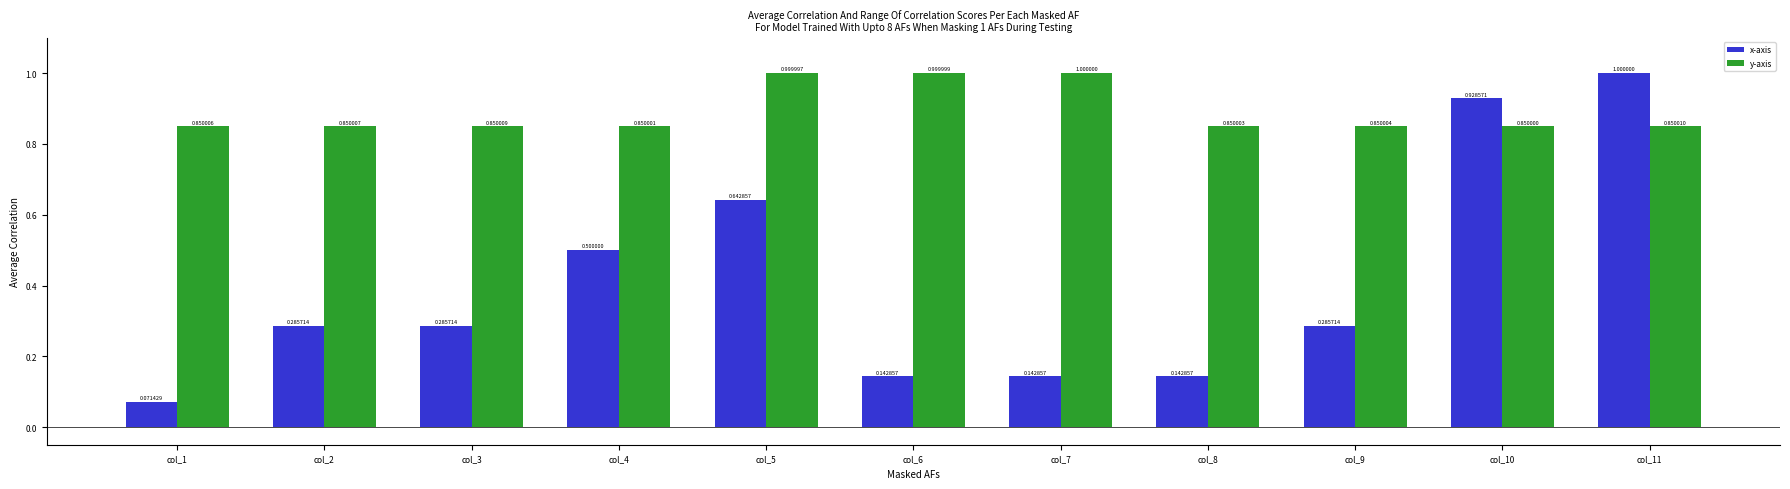

What is the sum of all y-axis values?

9.8